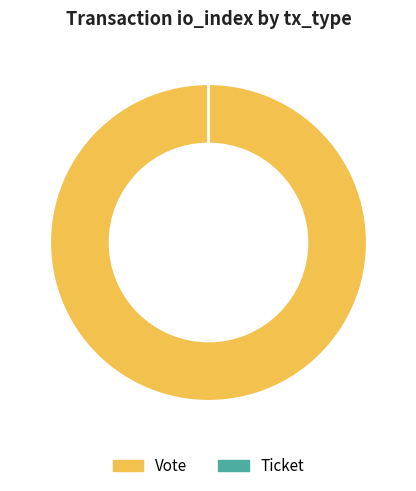

What percentage do Vote and Ticket together represent?

100.0%